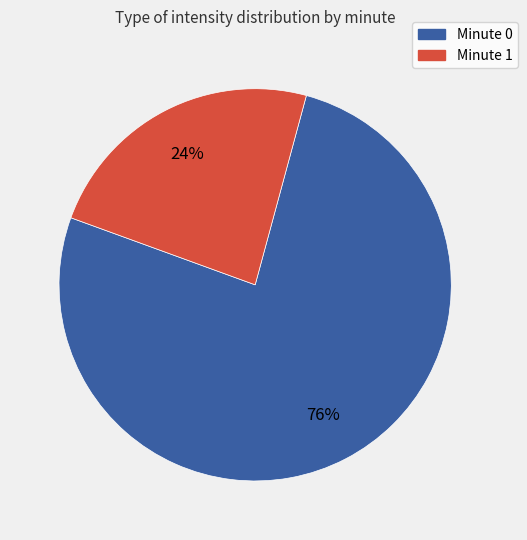

Is there a majority slice in this chart?

Yes